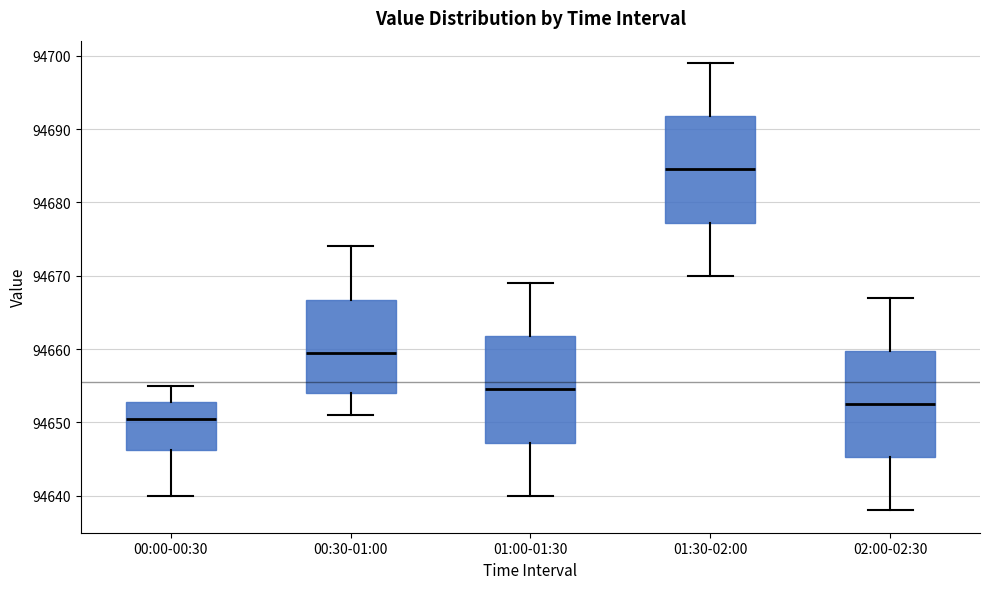

Reading left to right, read every box against the y-axis: the position of its median line, the range the box covers, and the ends of its whiskers. The values are not printed on the chart, so give them approximately, as read against the axis.

00:00-00:30: median 94651, box 94646 to 94653, whiskers 94640 to 94655
00:30-01:00: median 94660, box 94654 to 94667, whiskers 94651 to 94674
01:00-01:30: median 94655, box 94647 to 94662, whiskers 94640 to 94669
01:30-02:00: median 94685, box 94677 to 94692, whiskers 94670 to 94699
02:00-02:30: median 94653, box 94645 to 94660, whiskers 94638 to 94667